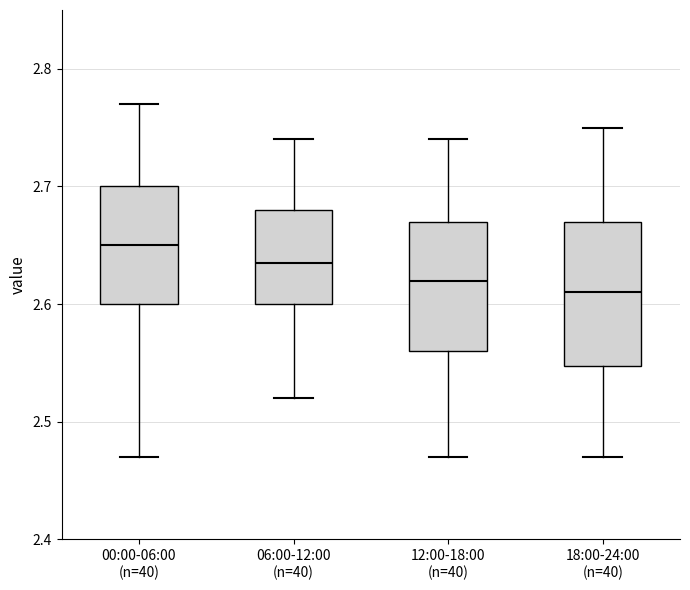

Reading left to right, read every box against the y-axis: the position of its median line, the range the box covers, and the ends of its whiskers. The values are not printed on the chart, so give them approximately, as read against the axis.

00:00-06:00 (n=40): median 2.65, box 2.60 to 2.70, whiskers 2.47 to 2.77
06:00-12:00 (n=40): median 2.64, box 2.60 to 2.68, whiskers 2.52 to 2.74
12:00-18:00 (n=40): median 2.62, box 2.56 to 2.67, whiskers 2.47 to 2.74
18:00-24:00 (n=40): median 2.61, box 2.55 to 2.67, whiskers 2.47 to 2.75